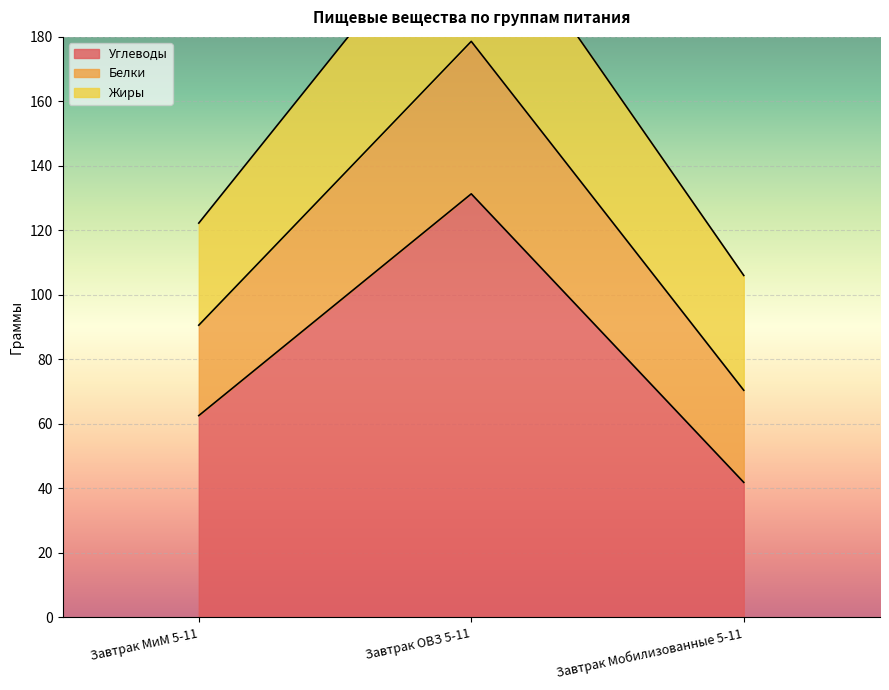

At which label is Углеводы closest to 86?

Завтрак МиМ 5-11